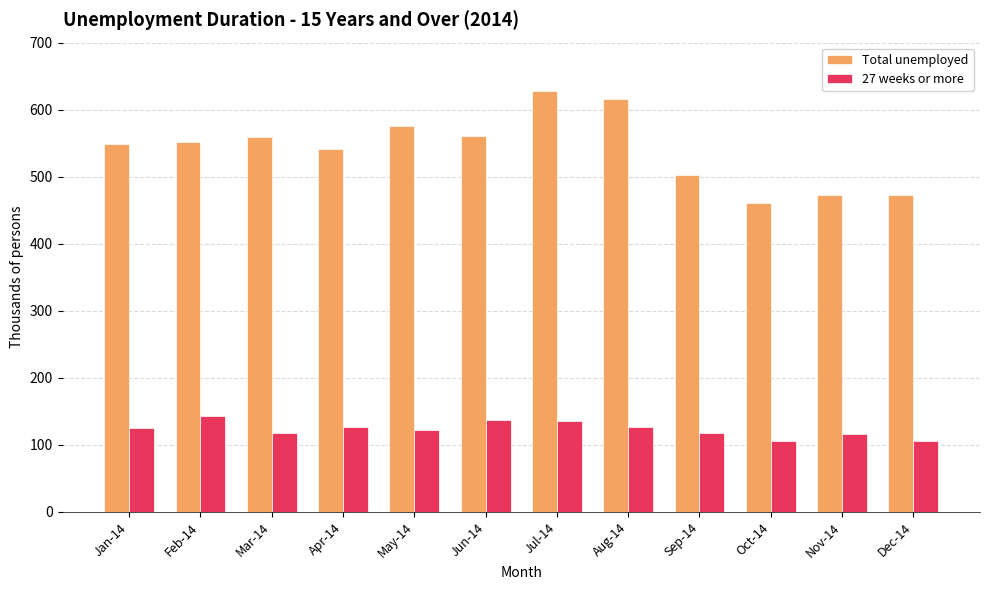

Which series has the largest total across all categories?

Total unemployed